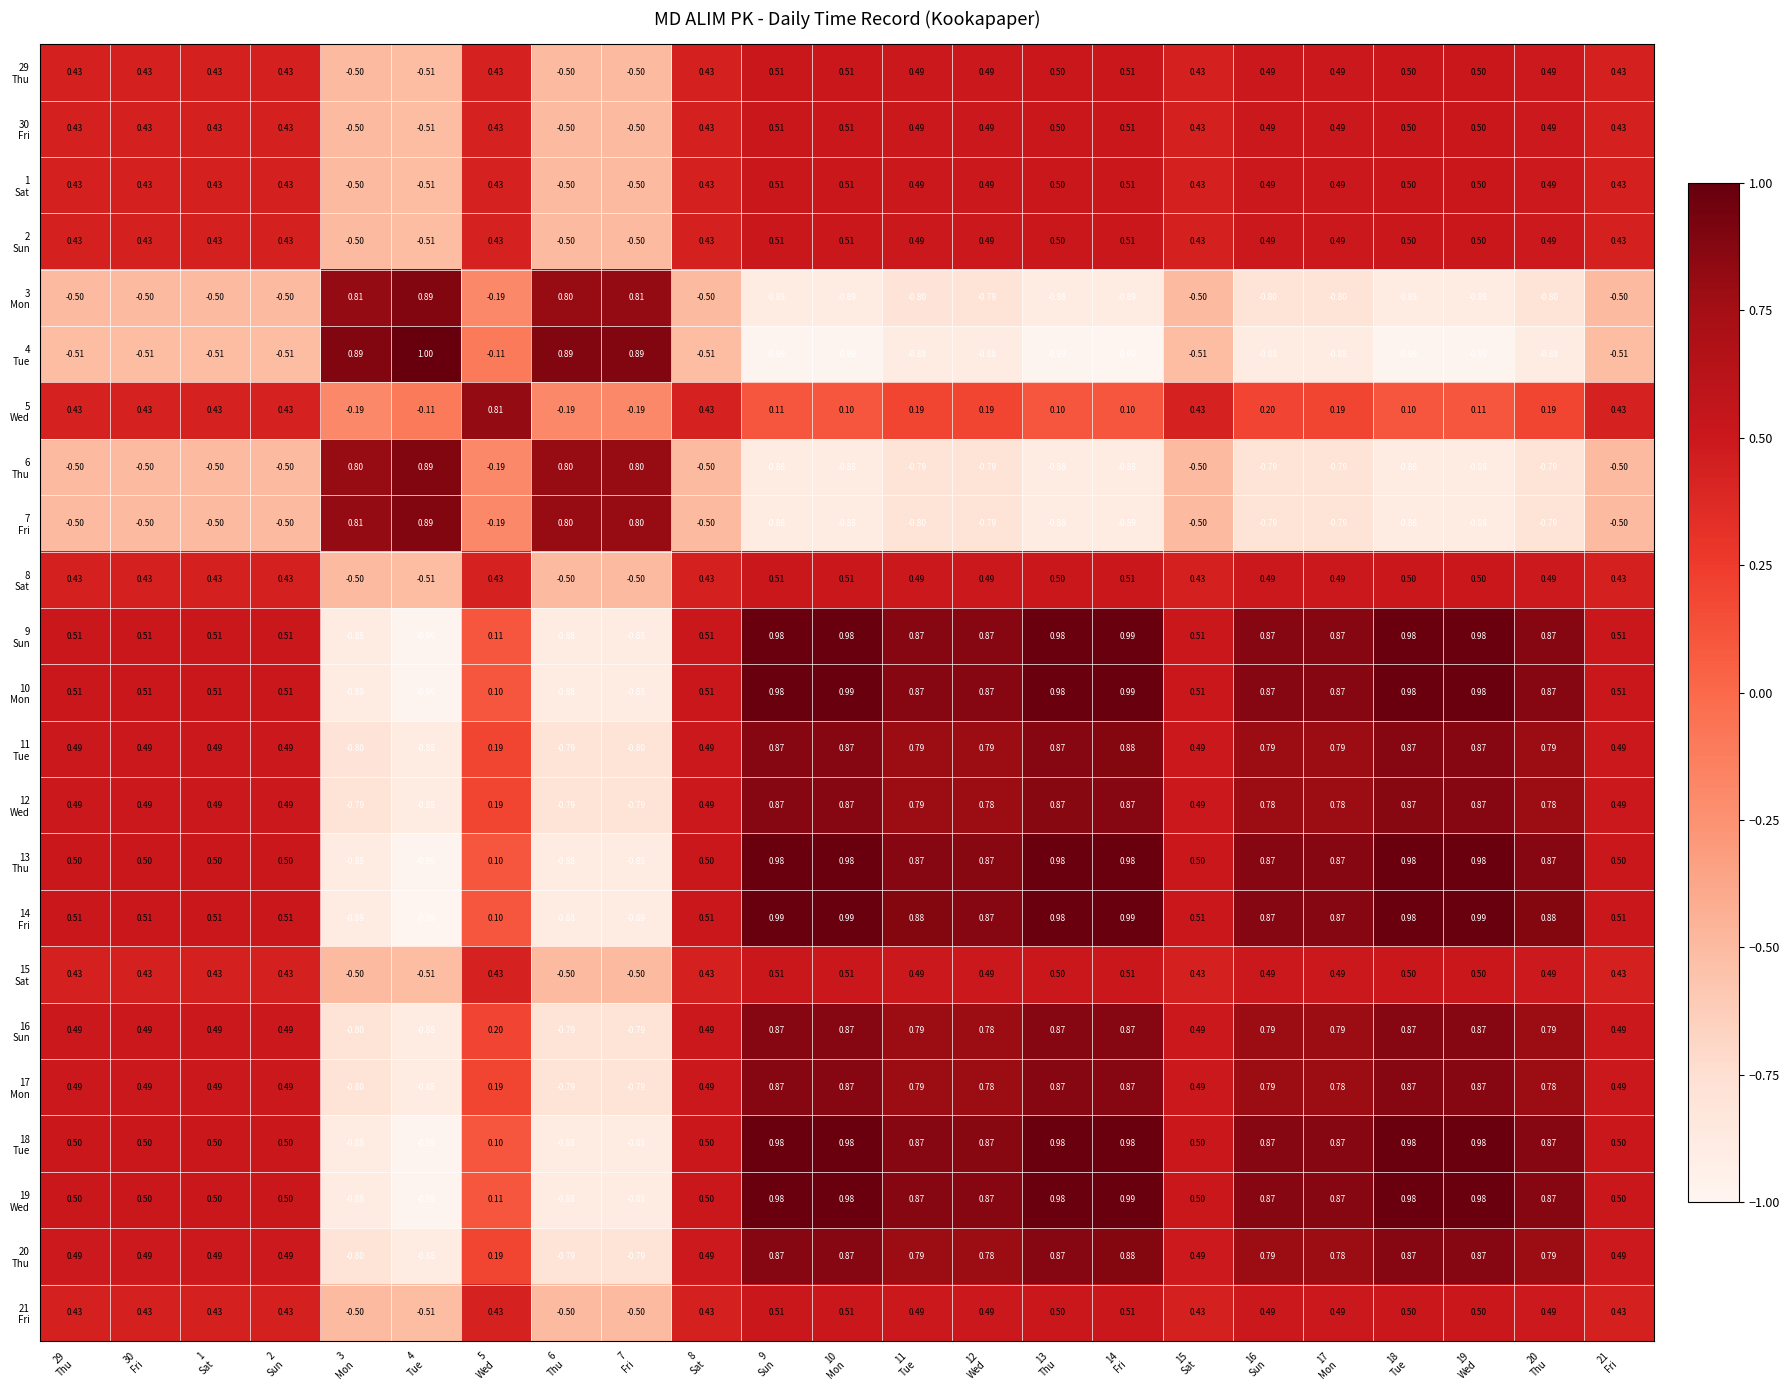

How many series are shown in this chart?

23